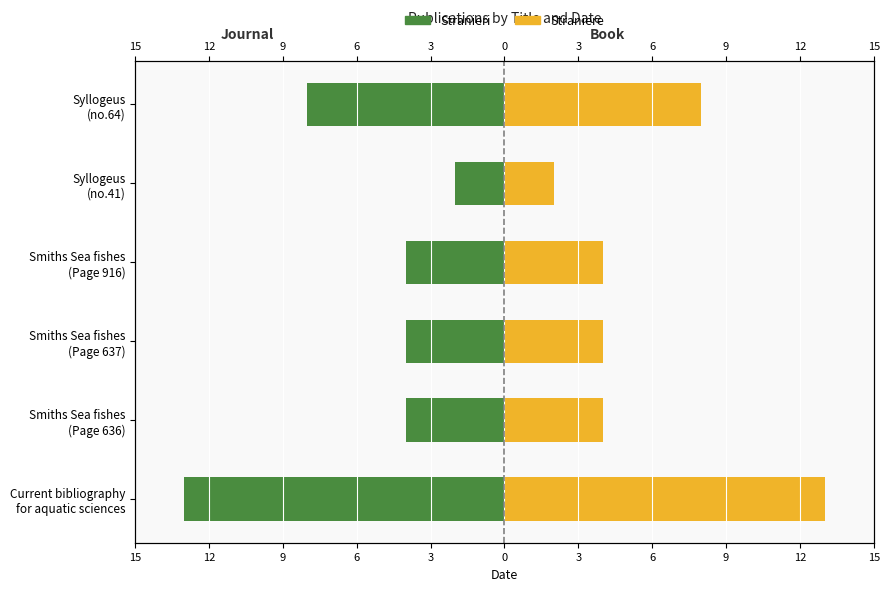

How many data points in Straniere are above 4?

2